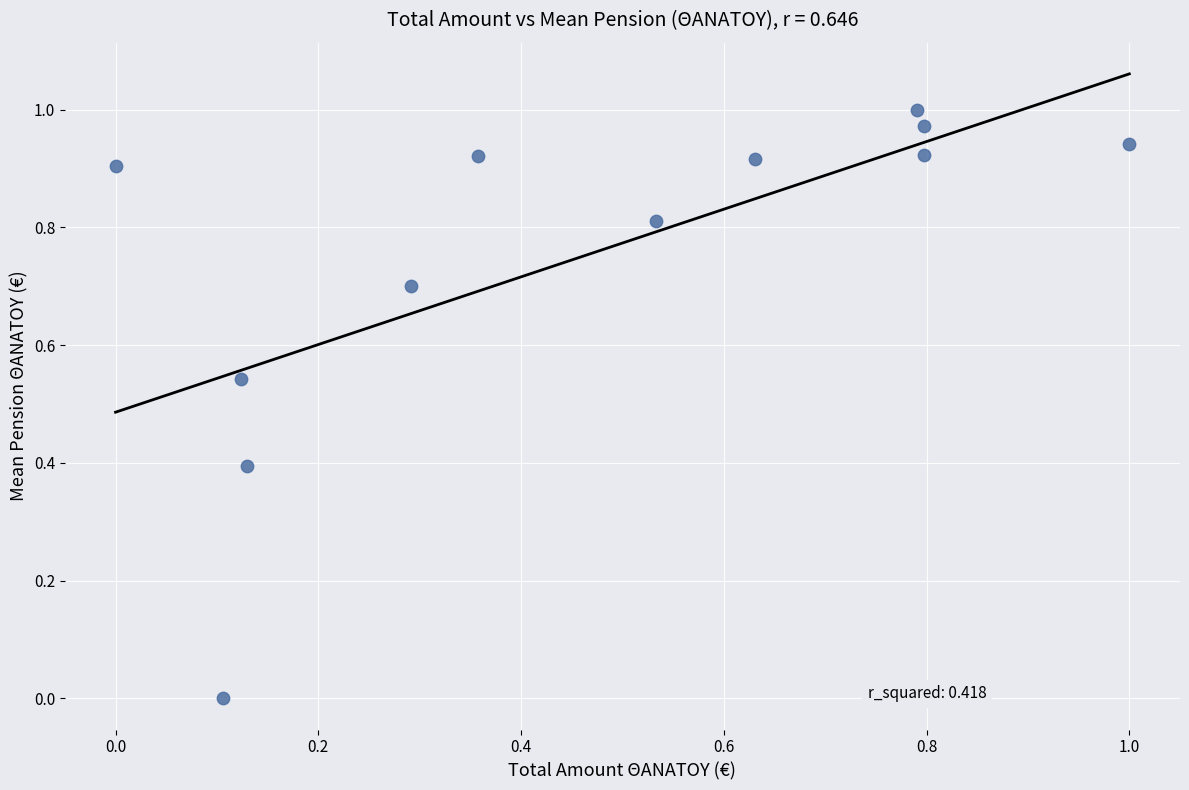

What is the average Y value?

0.8